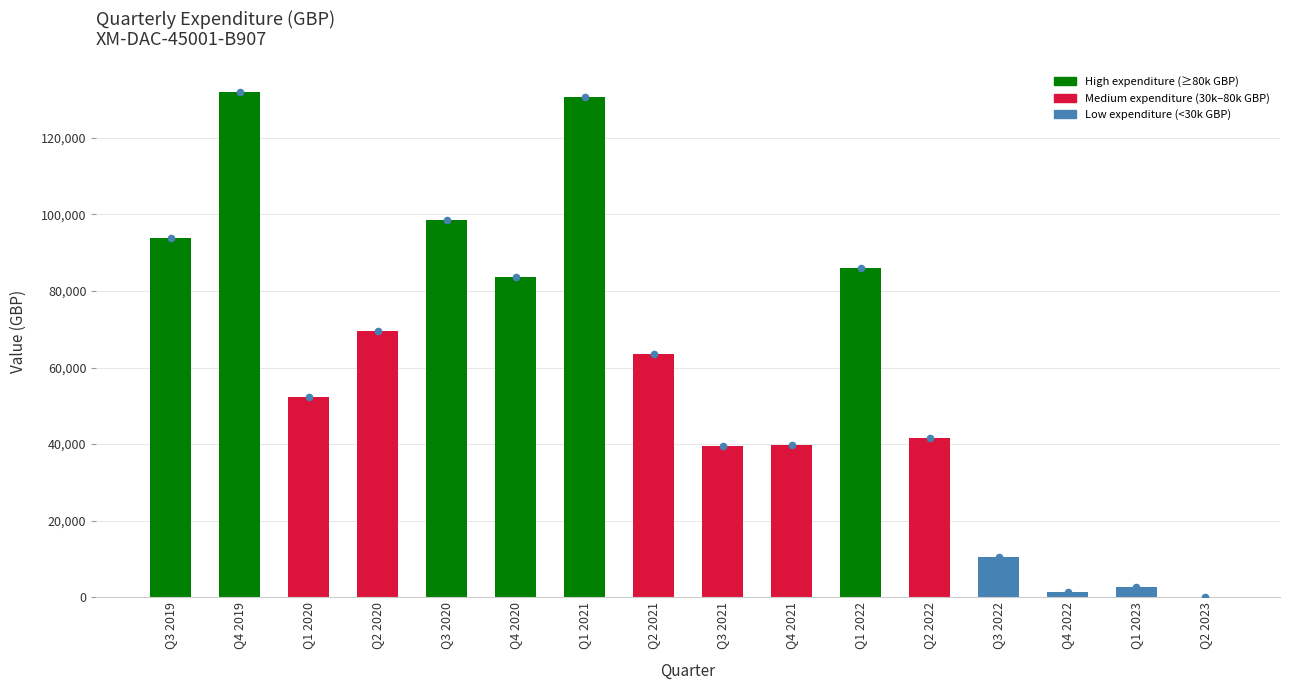

Which has a higher value, Q4 2022 or Q1 2022?

Q1 2022